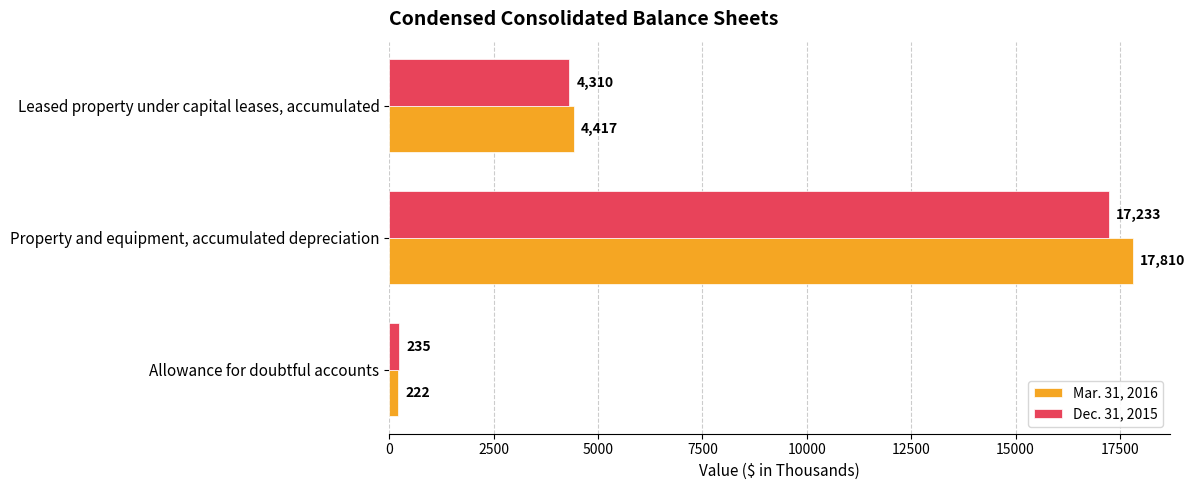

Which series has the largest range (max minus min)?

Mar. 31, 2016